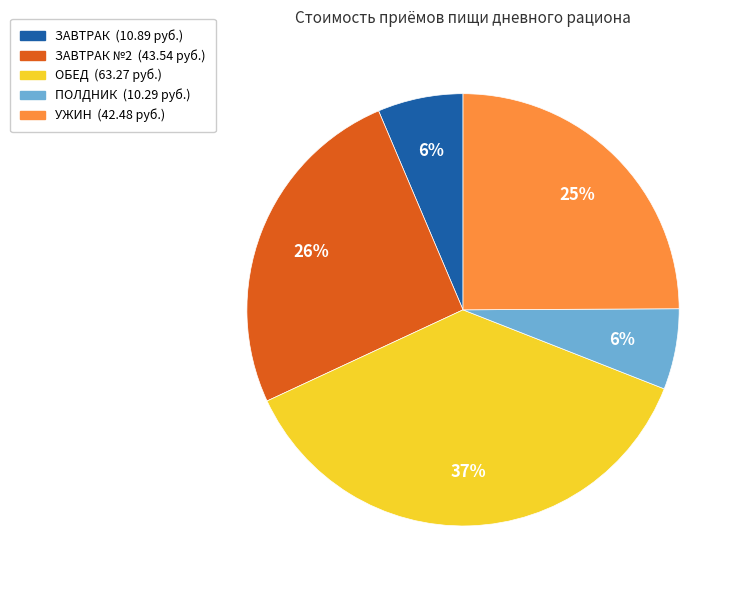

How many slices are in this pie chart?

5